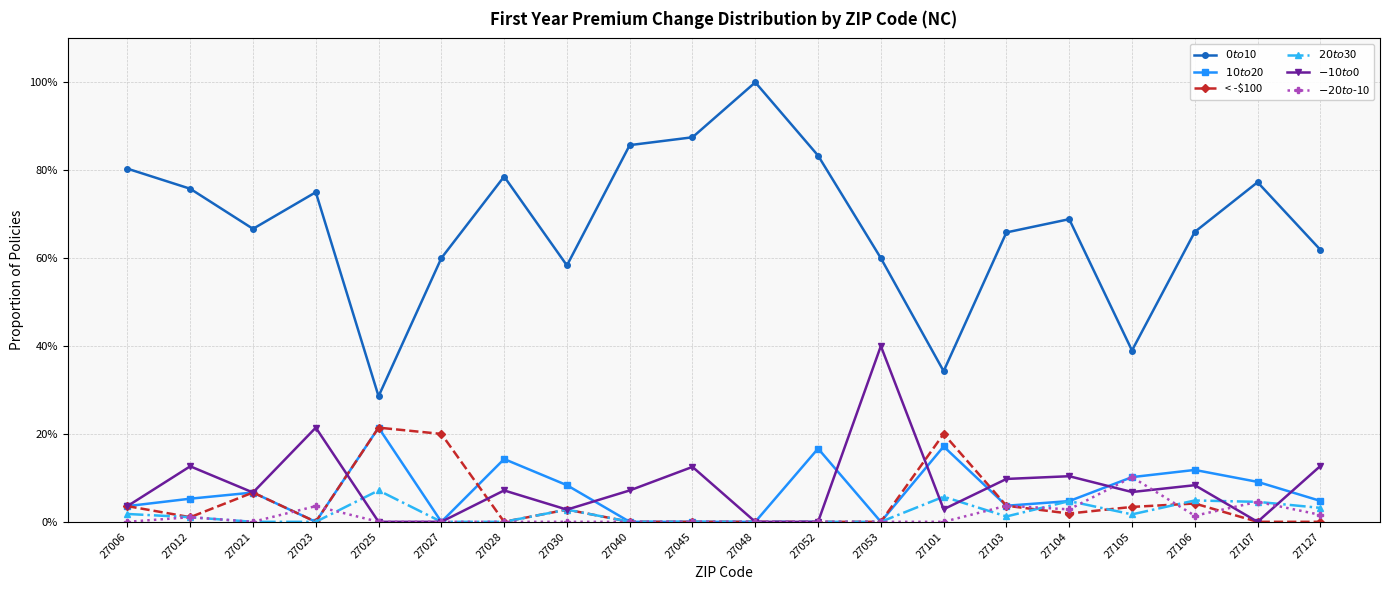

In < -$100, how many points are lower than both neighbors (excluding endpoints)?

4